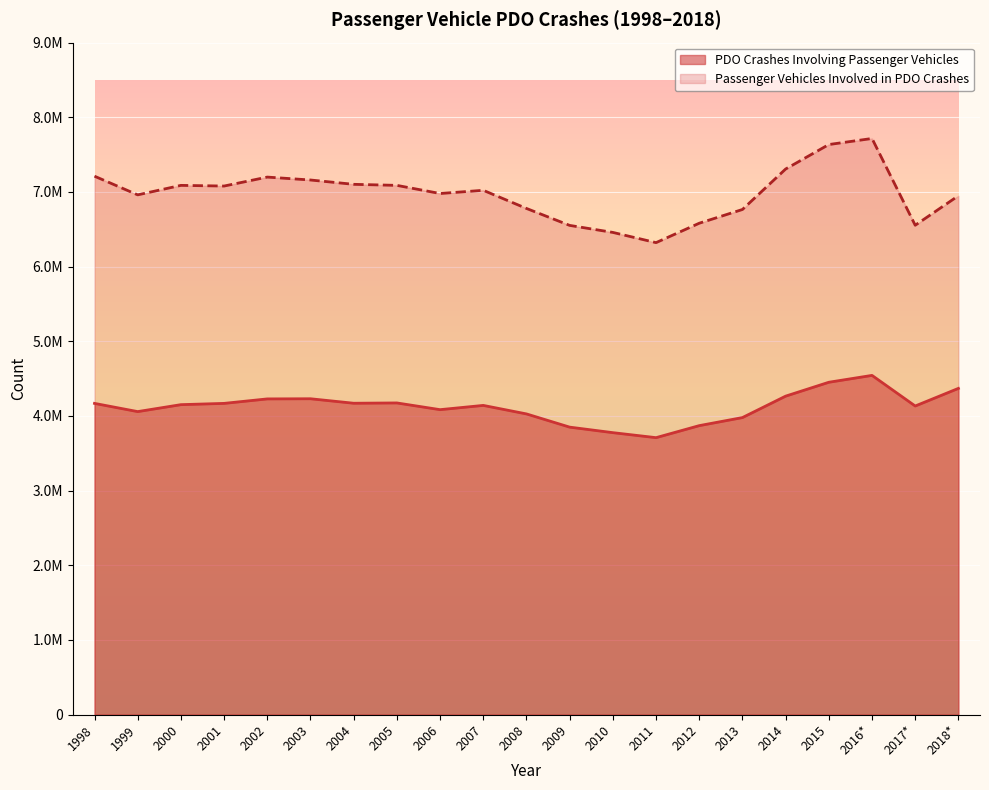

The value of PDO Crashes Involving Passenger Vehicles at 2011 is 5006752. True or false?

False